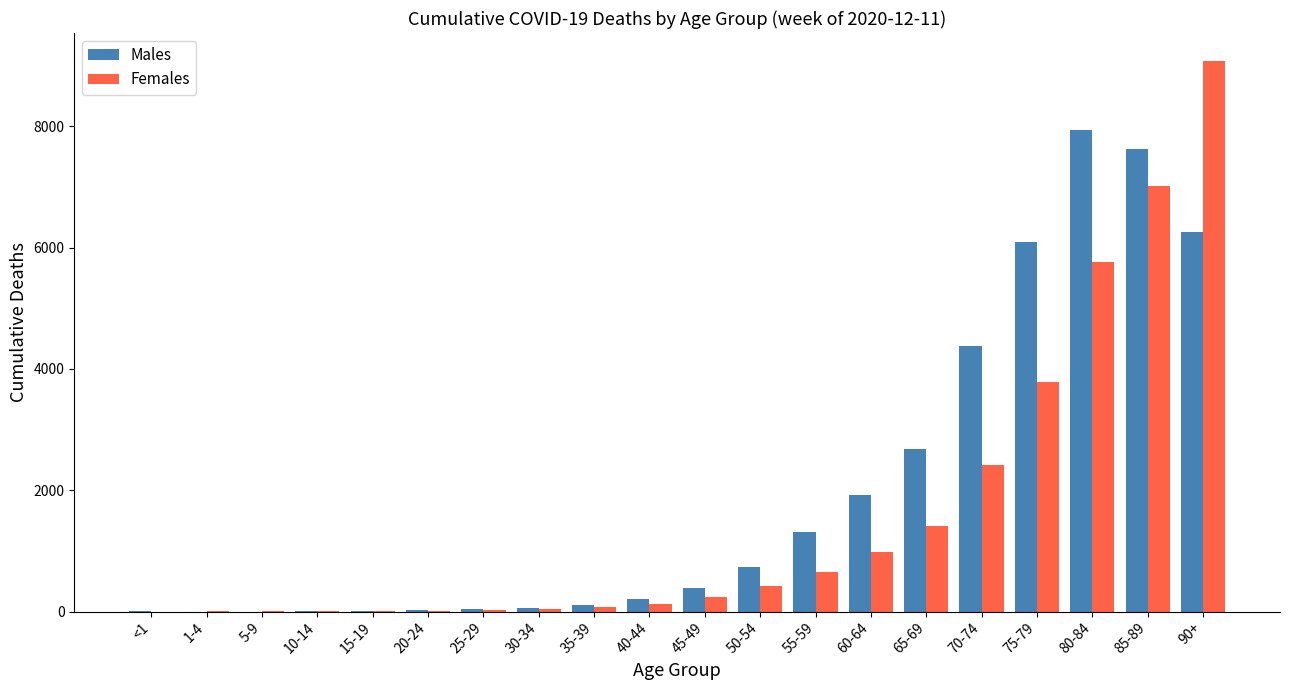

How many groups of bars are there?

20